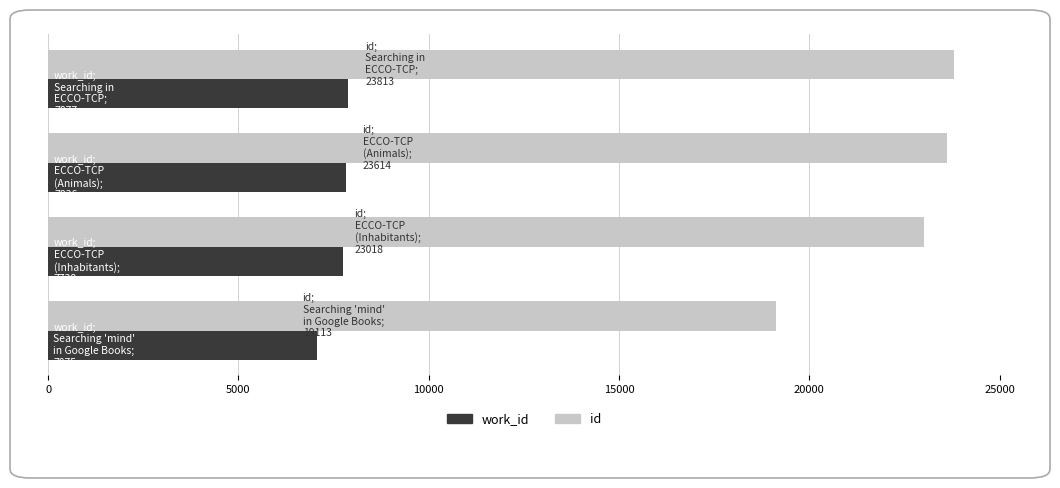

Rank the series by their average value, from lowest to highest.

work_id, id